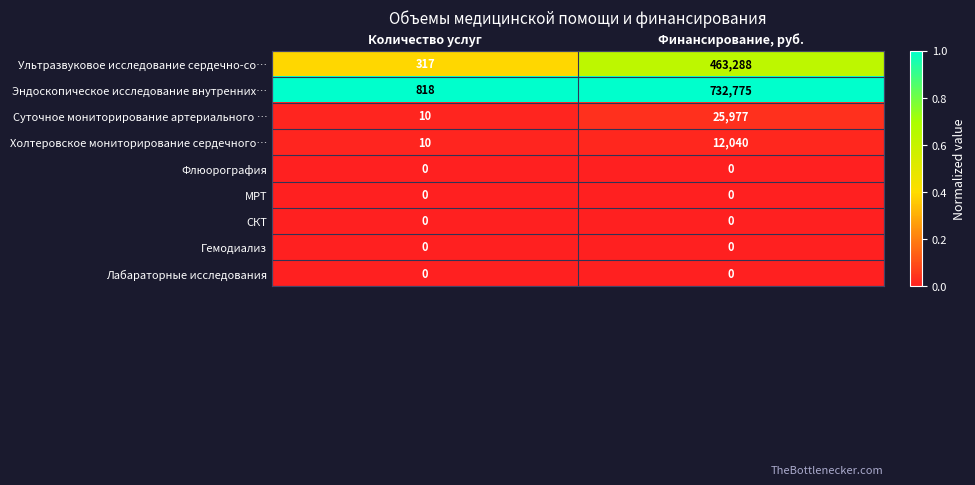

Reading left to right, extract all data points from this chart.

Ультразвуковое исследование сердечно-со…: Количество услуг=317	Финансирование, руб.=463288
Эндоскопическое исследование внутренних…: Количество услуг=818	Финансирование, руб.=732775
Суточное мониторирование артериального …: Количество услуг=10	Финансирование, руб.=25977
Холтеровское мониторирование сердечного…: Количество услуг=10	Финансирование, руб.=12040
Флюорография: Количество услуг=0	Финансирование, руб.=0
МРТ: Количество услуг=0	Финансирование, руб.=0
СКТ: Количество услуг=0	Финансирование, руб.=0
Гемодиализ: Количество услуг=0	Финансирование, руб.=0
Лабараторные исследования: Количество услуг=0	Финансирование, руб.=0